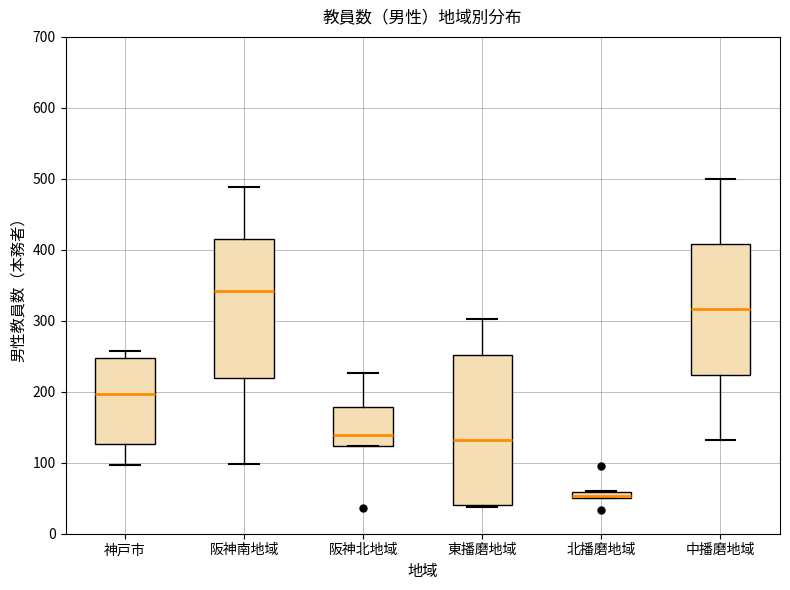

Which box is the tallest, from its lower edge to its upper edge?

東播磨地域